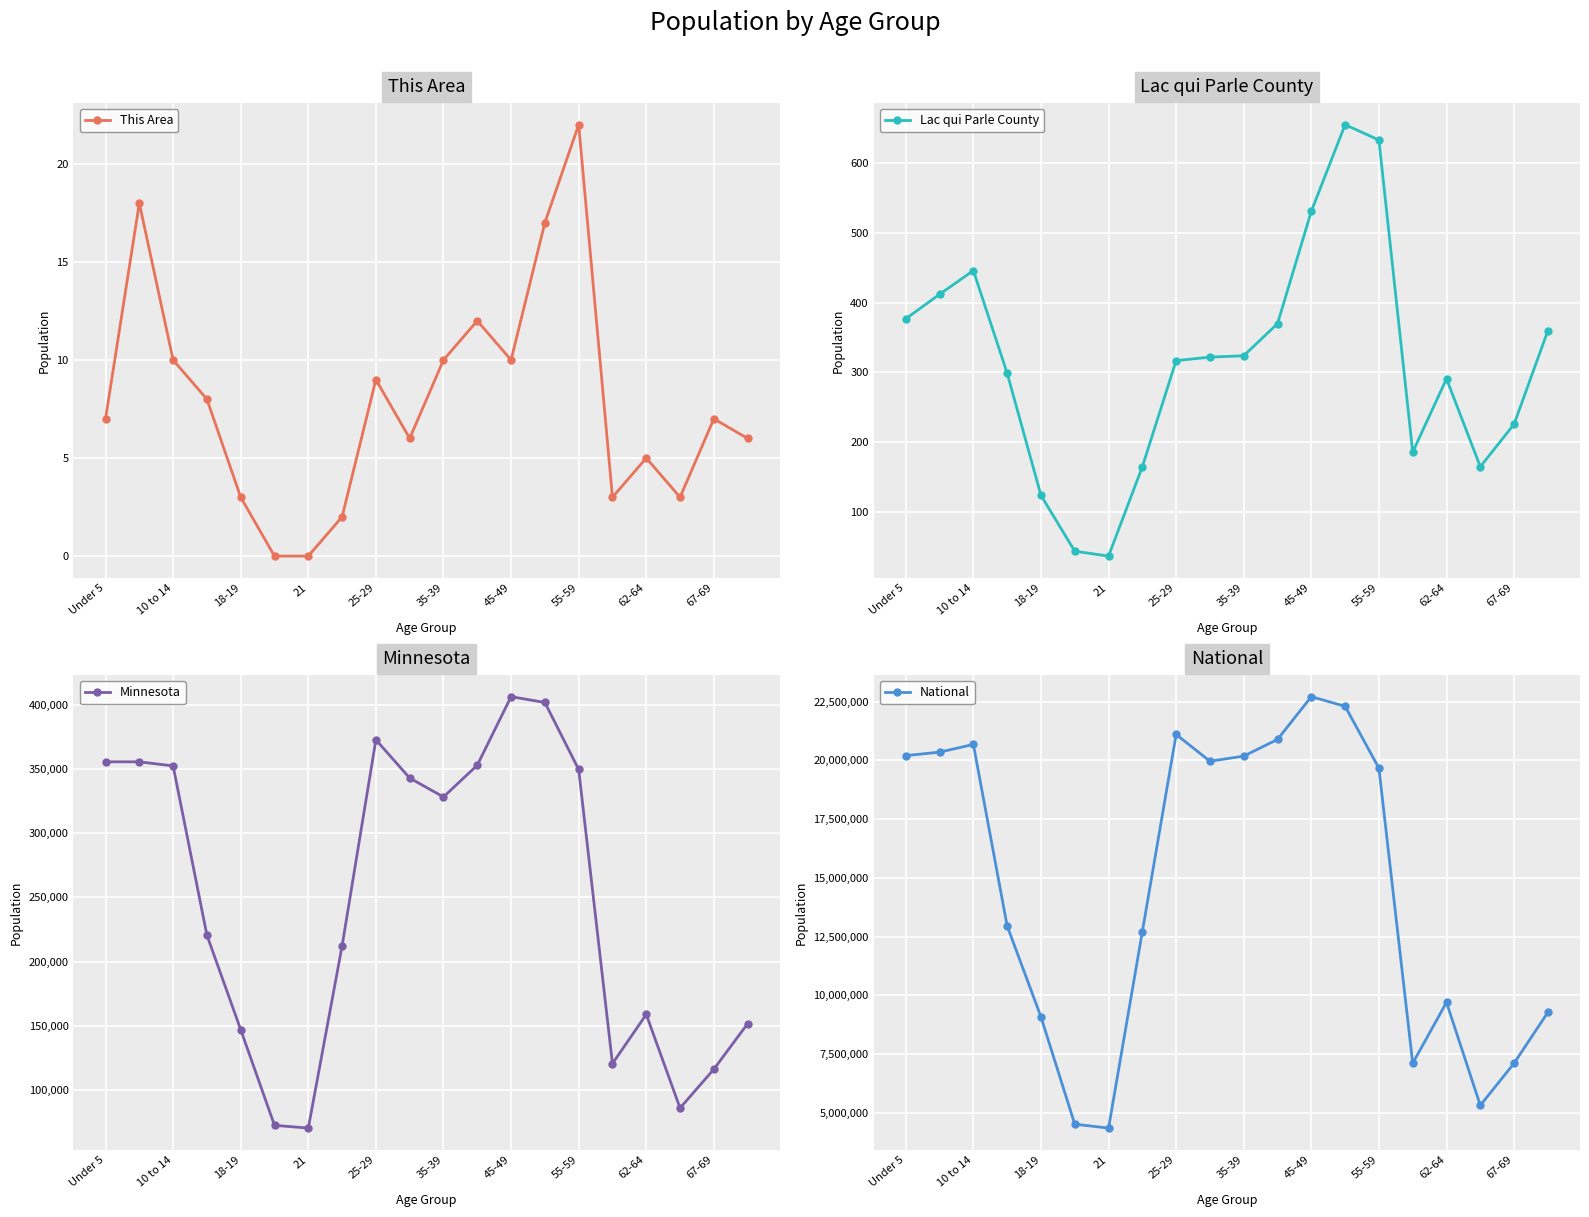

The value of This Area at 18-19 is 3. True or false?

True